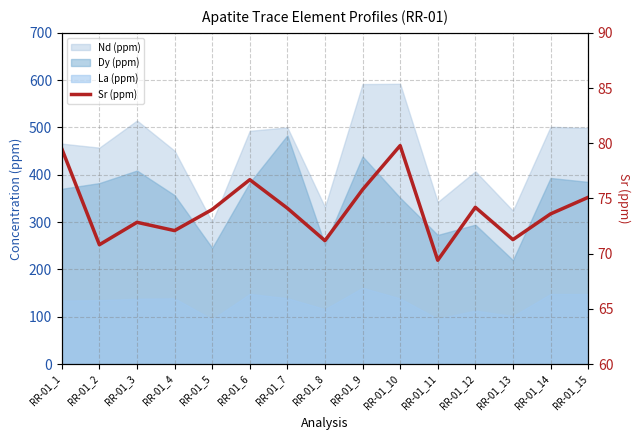

What is the difference between the maximum and minimum values?

10.4